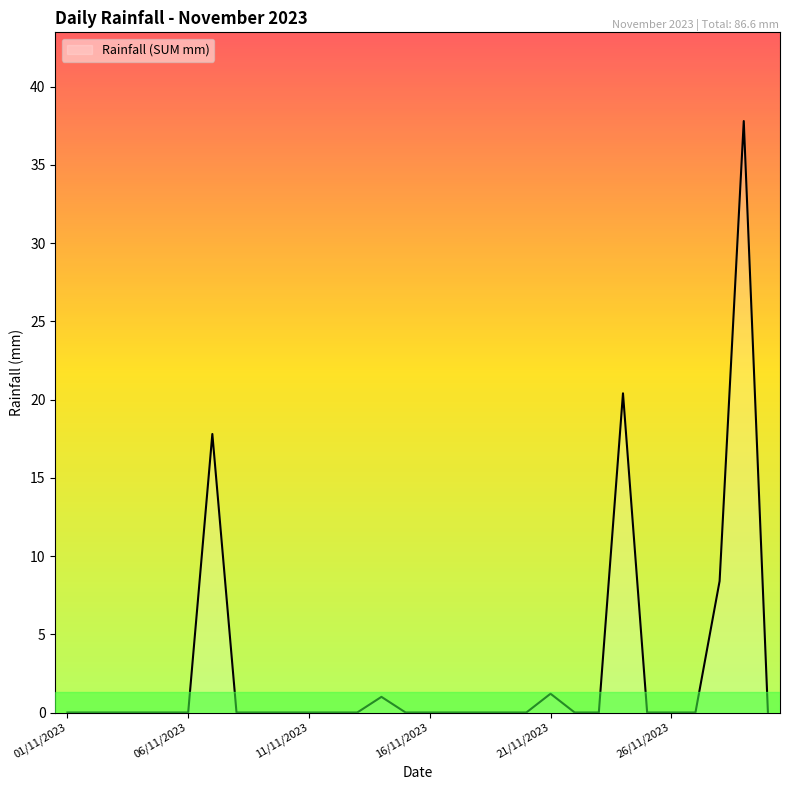

What is the difference between the maximum and minimum values?

37.8